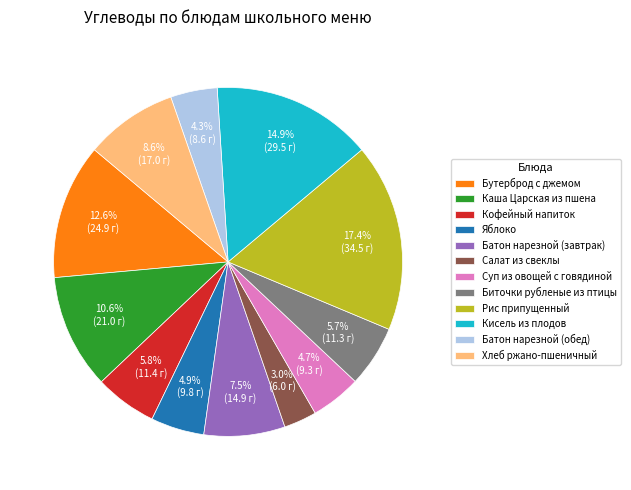

Approximately how many times larger is the value at Салат из свеклы compared to Биточки рубленые из птицы?

0.5